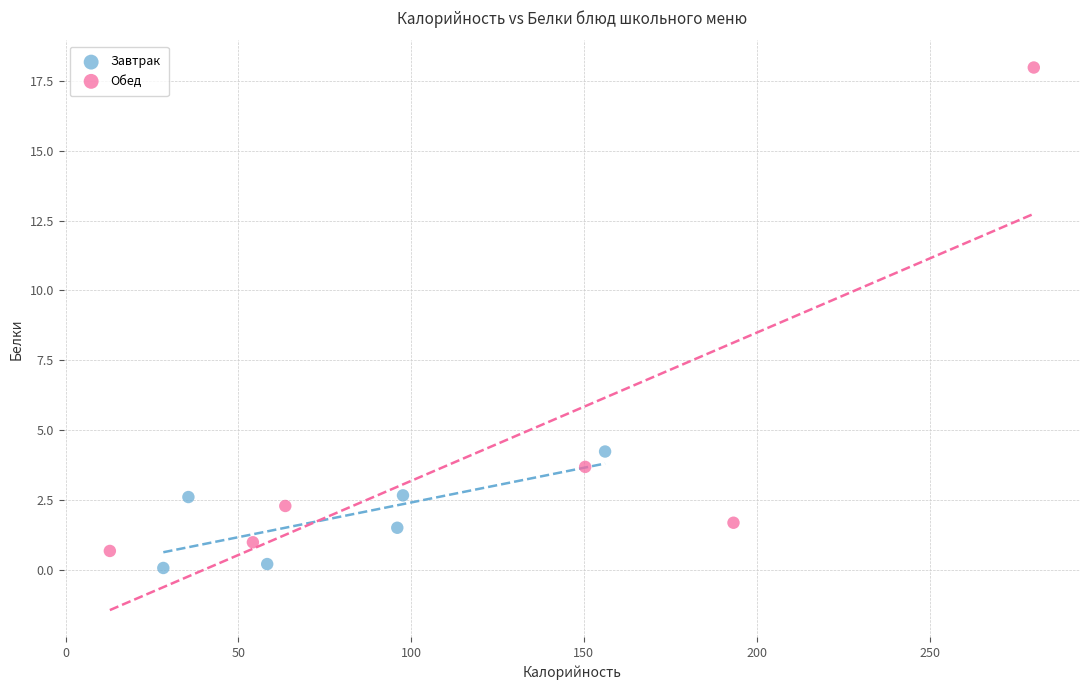

Which series has the largest Y range (max minus min)?

Обед